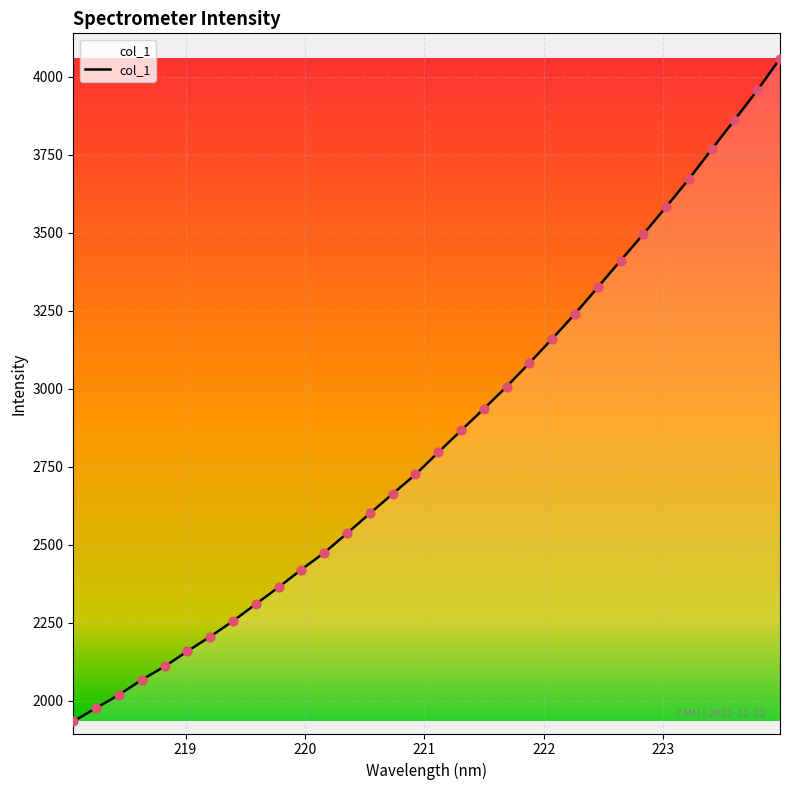

What is the maximum value shown in the chart?

4058.0